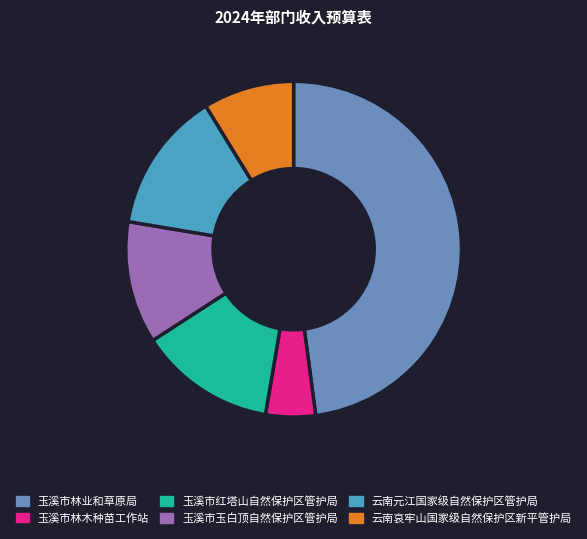

What is the largest slice in the pie chart?

玉溪市林业和草原局